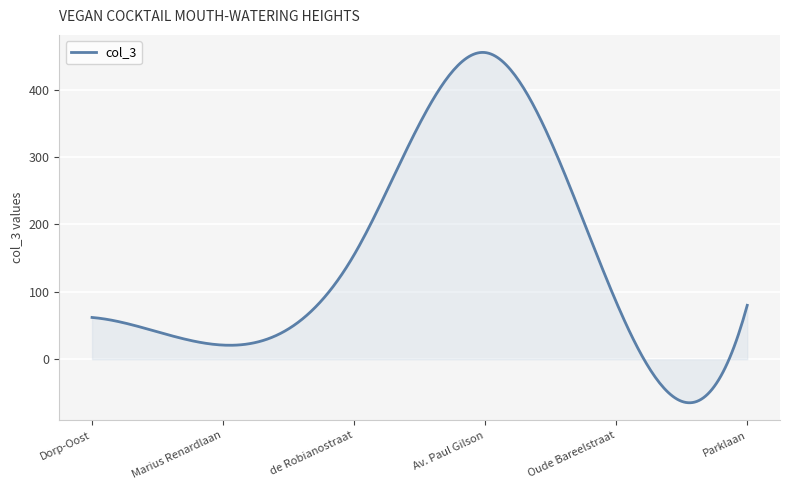

What is the difference between the maximum and minimum values?

519.7